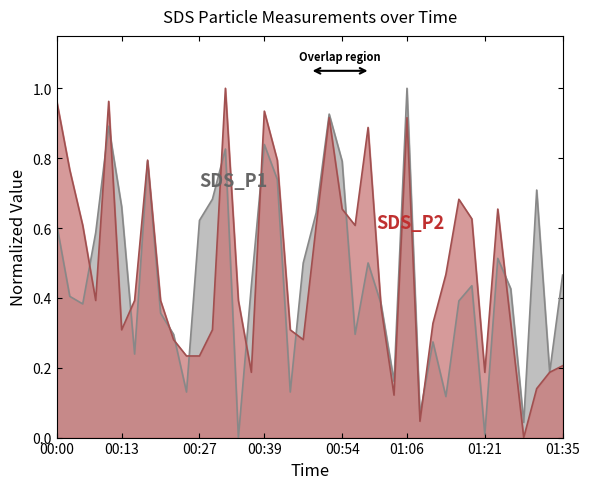

What value does the SDS_P2 series have at 00:13?

0.3